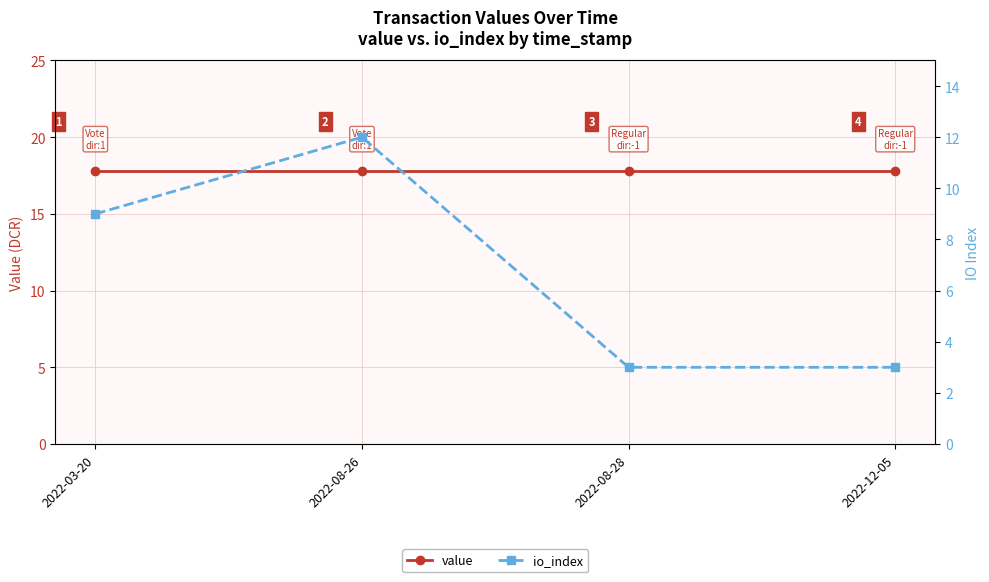

Reading right to left, what are all the values shown in this chart?

value: 17.8	17.8	17.8	17.8
io_index: 3.0	3.0	12.0	9.0